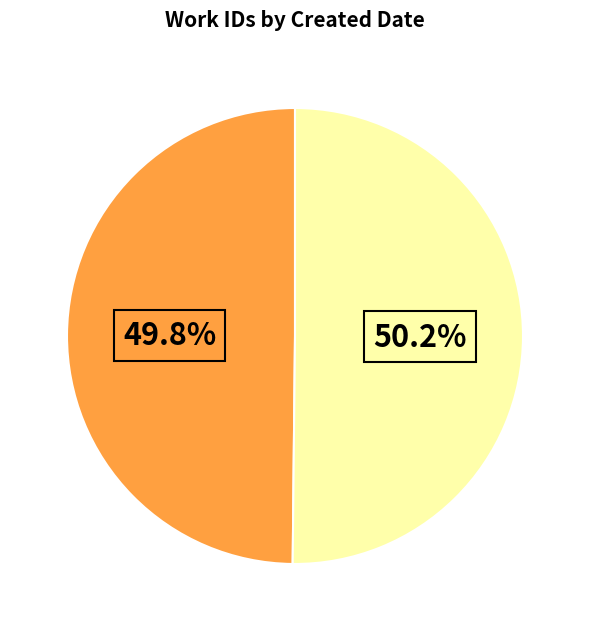

How many segments does this pie chart have?

2